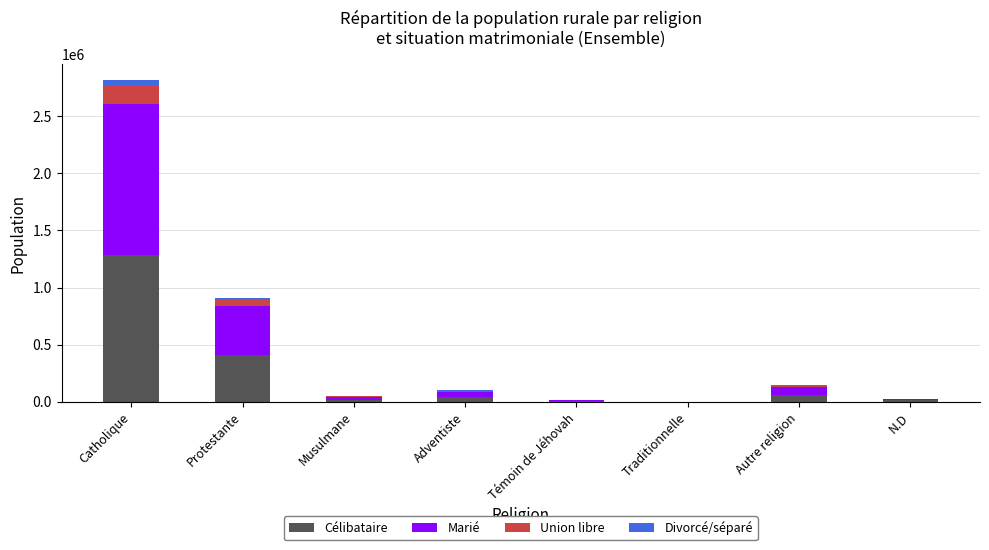

At which category is the sum across all series the highest?

Catholique